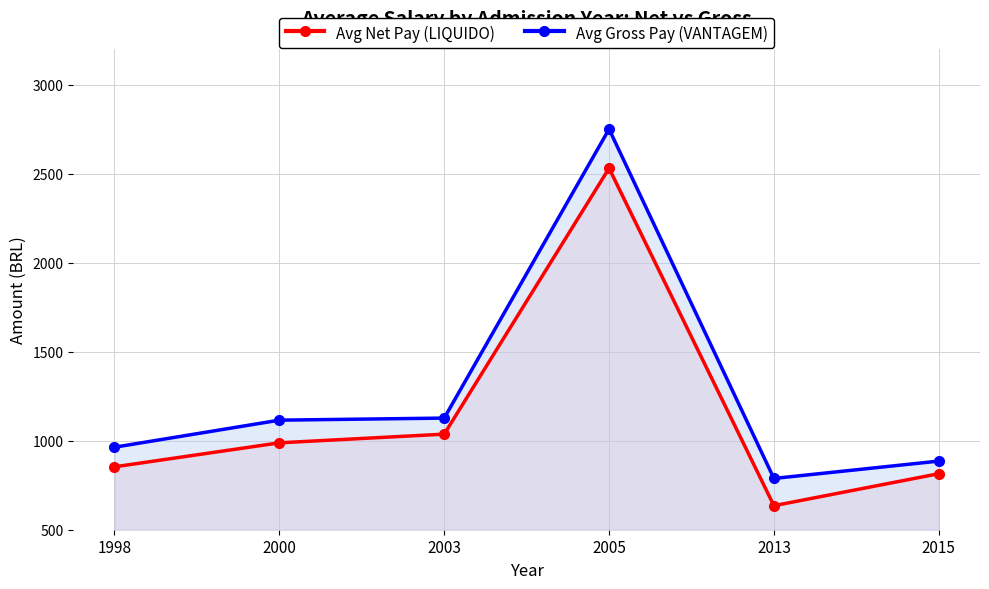

At which label is Avg Net Pay (LIQUIDO) closest to 1582?

2003